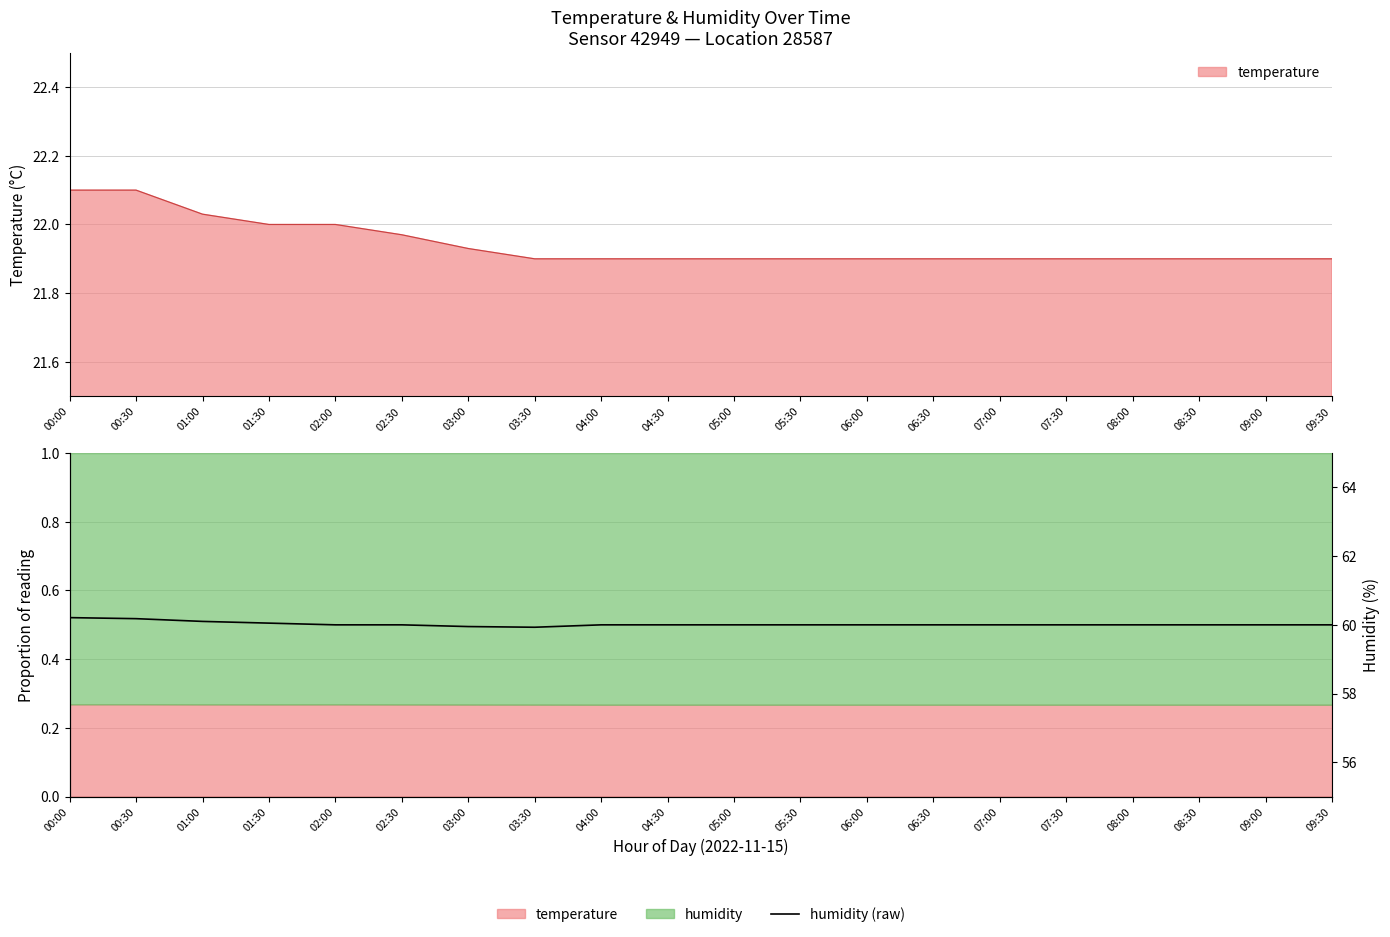

What is the greatest value displayed?

60.2